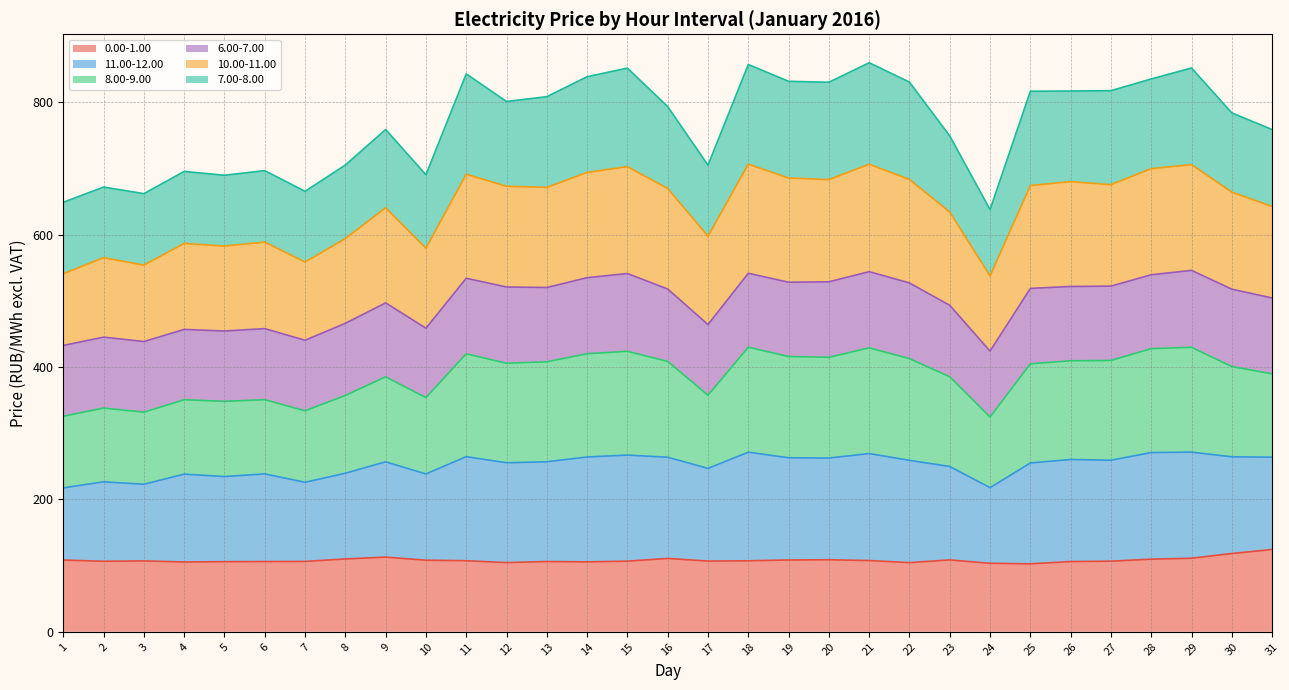

True or false: 11.00-12.00 and 10.00-11.00 cross at least once.

False